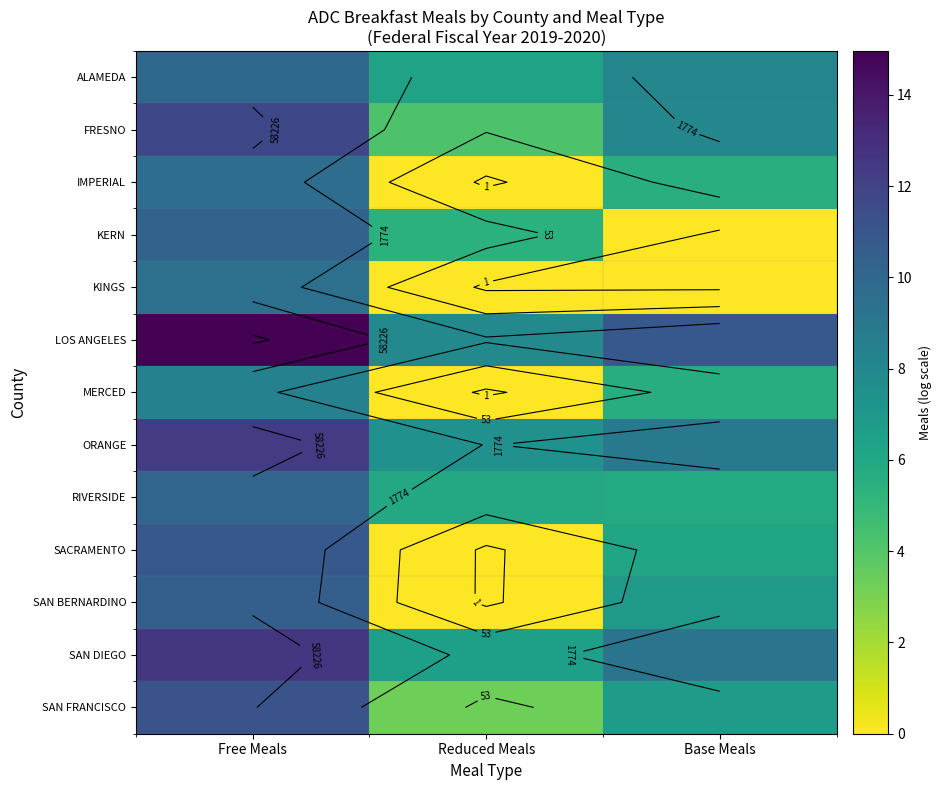

List the labels in order of RIVERSIDE value, largest first.

Free Meals, Reduced Meals, Base Meals